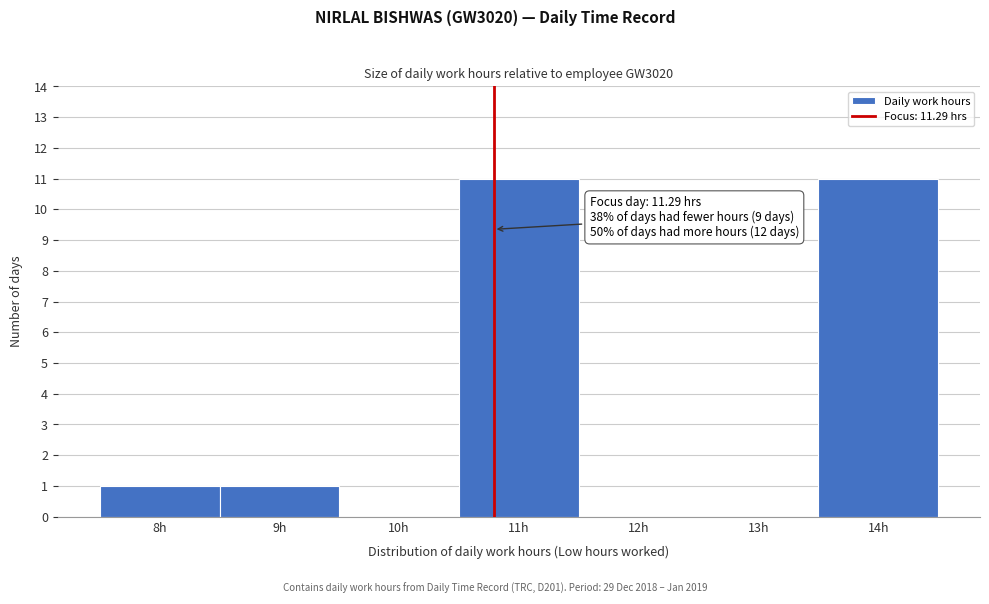

Reading left to right, what are all the values shown in this chart?

8h=1	9h=1	10h=0	11h=11	12h=0	13h=0	14h=11